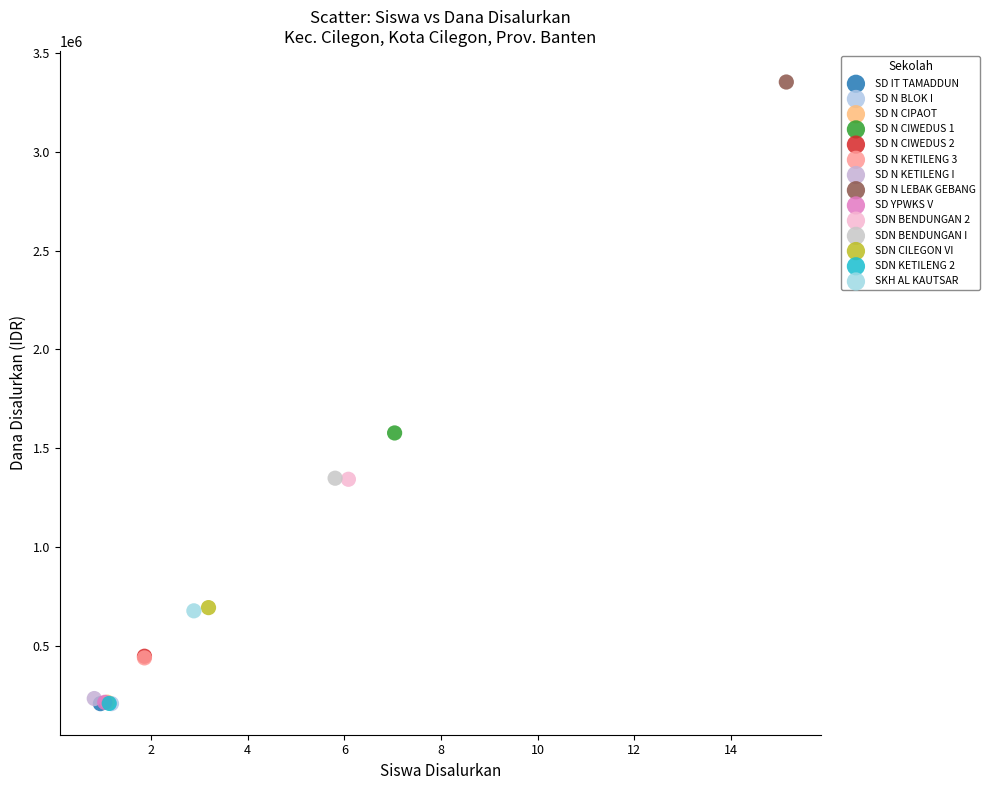

Which series contains the highest Y value?

SD N LEBAK GEBANG